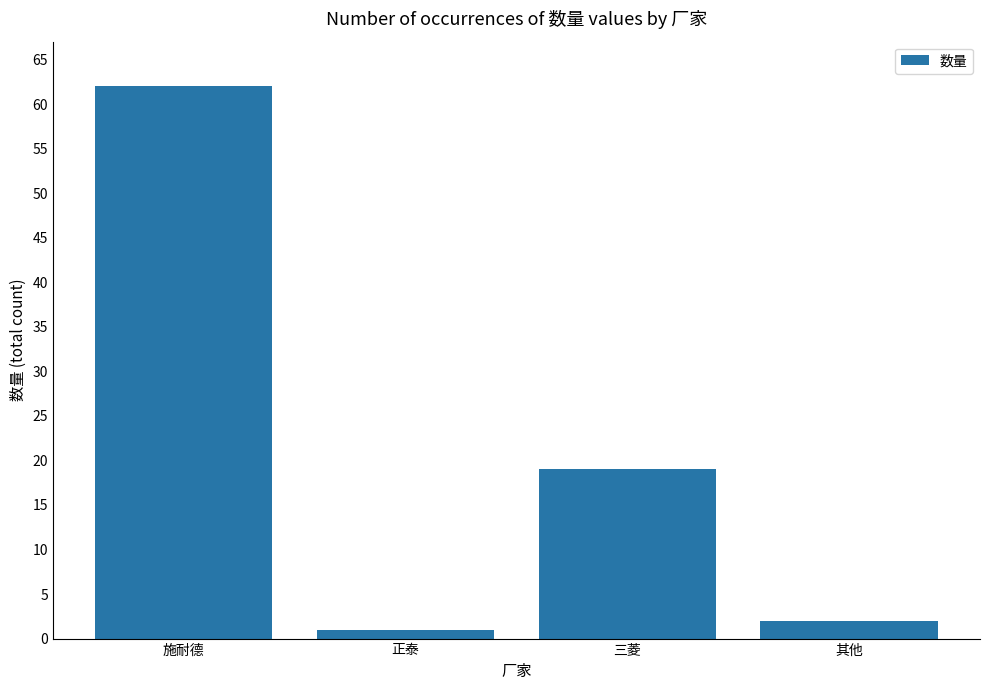

Which has a higher value, 其他 or 三菱?

三菱